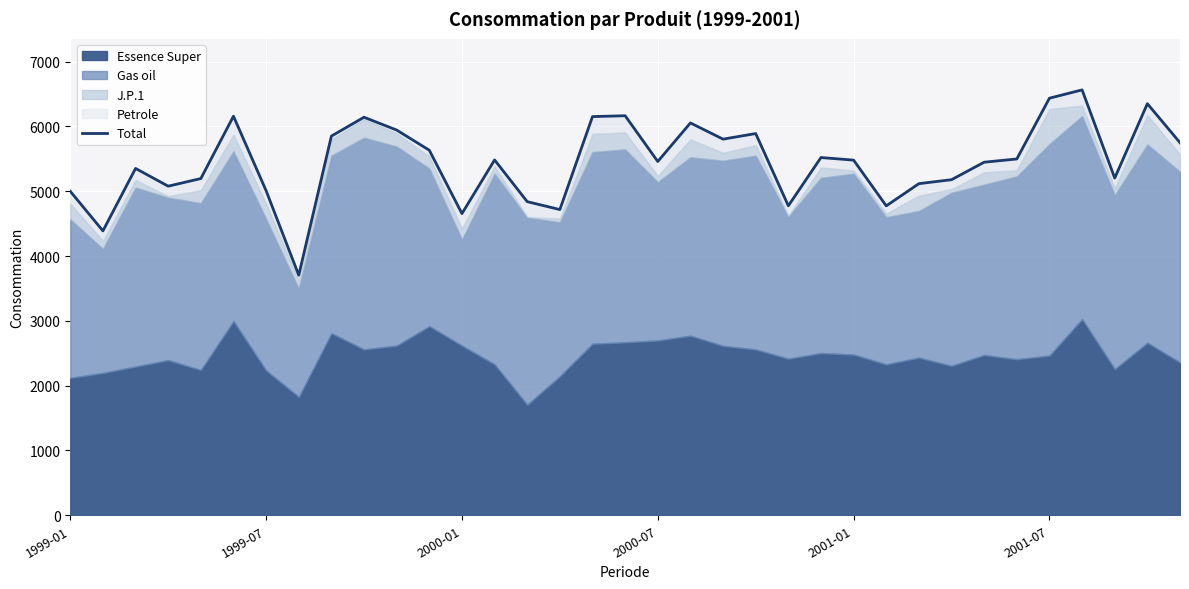

What is the approximate value at 29, to the nearest 100?

5500